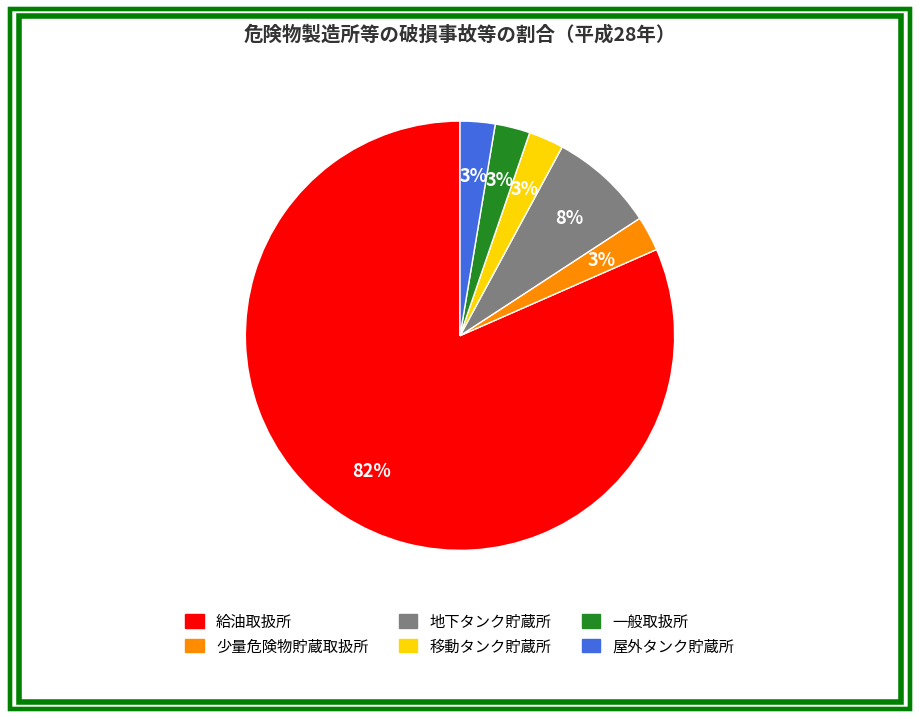

What is the majority slice?

給油取扱所